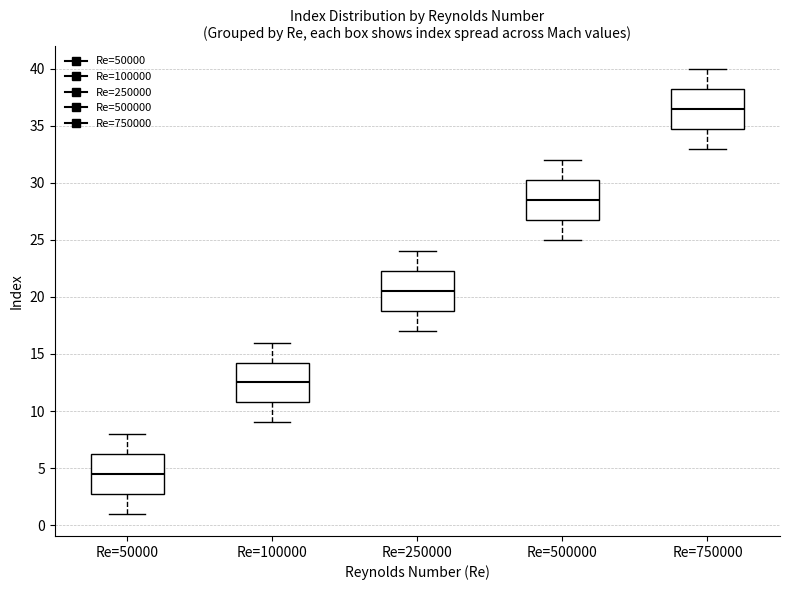

Reading left to right, read every box against the y-axis: the position of its median line, the range the box covers, and the ends of its whiskers. The values are not printed on the chart, so give them approximately, as read against the axis.

Re=50000: median 4.5, box 3.0 to 6.5, whiskers 1.0 to 8.0
Re=100000: median 12.5, box 11.0 to 14.5, whiskers 9.0 to 16.0
Re=250000: median 20.5, box 19.0 to 22.5, whiskers 17.0 to 24.0
Re=500000: median 28.5, box 27.0 to 30.5, whiskers 25.0 to 32.0
Re=750000: median 36.5, box 35.0 to 38.5, whiskers 33.0 to 40.0